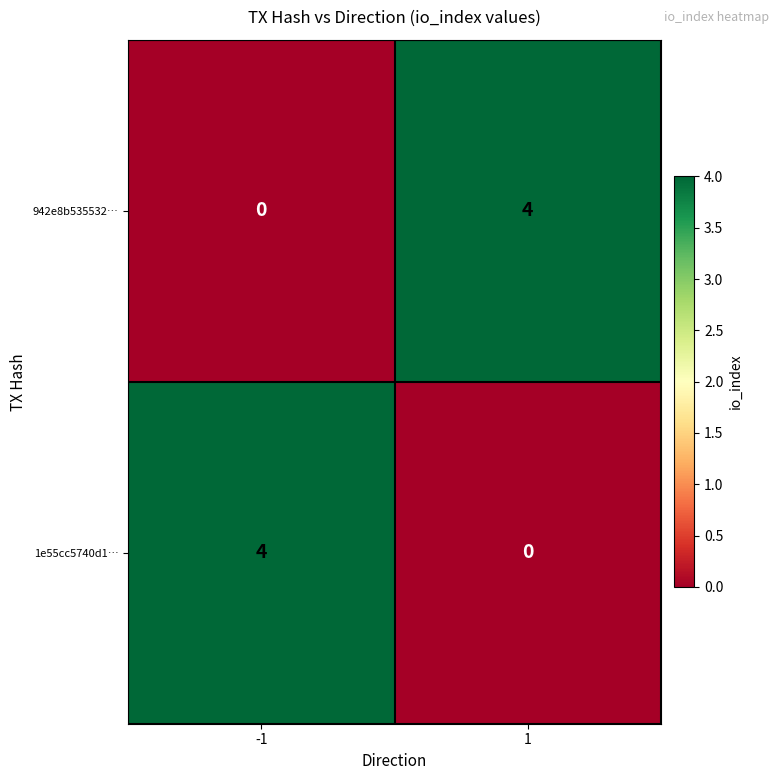

What is the sum of the 1e55cc5740d1… values at 1 and -1?

4